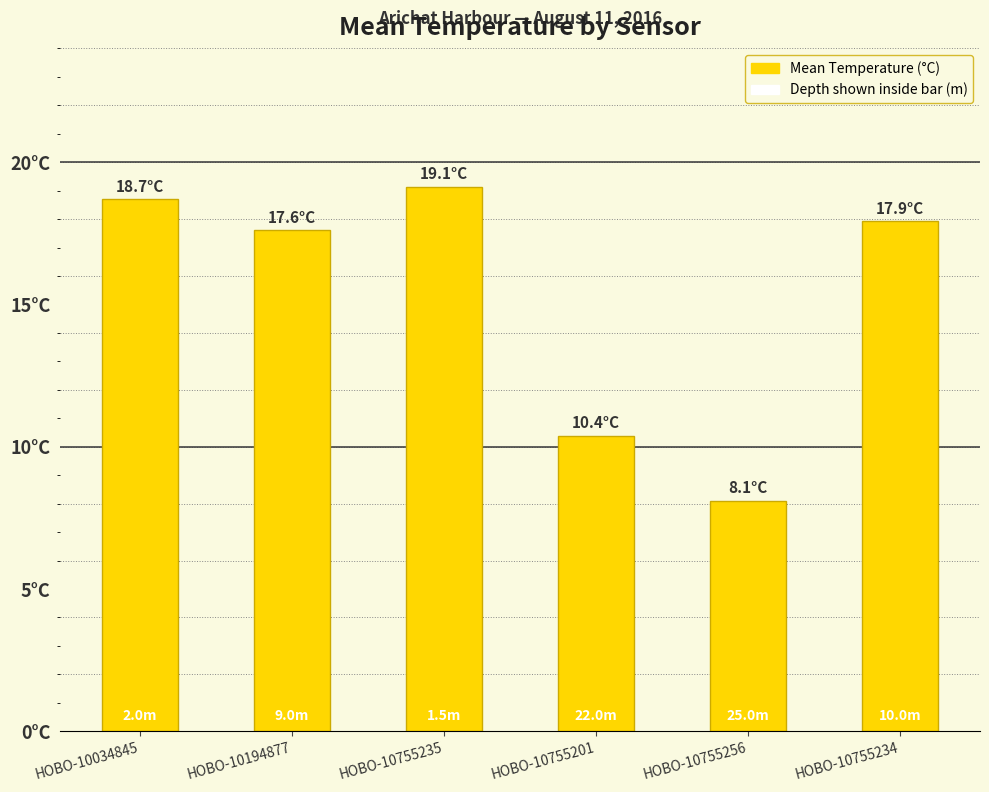

List the labels in order of value, largest first.

HOBO-10755235, HOBO-10034845, HOBO-10755234, HOBO-10194877, HOBO-10755201, HOBO-10755256